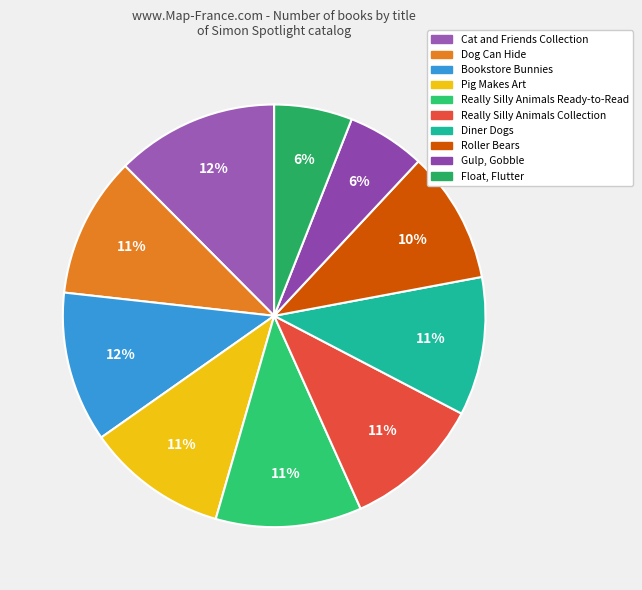

What is the largest slice in the pie chart?

Cat and Friends Collection